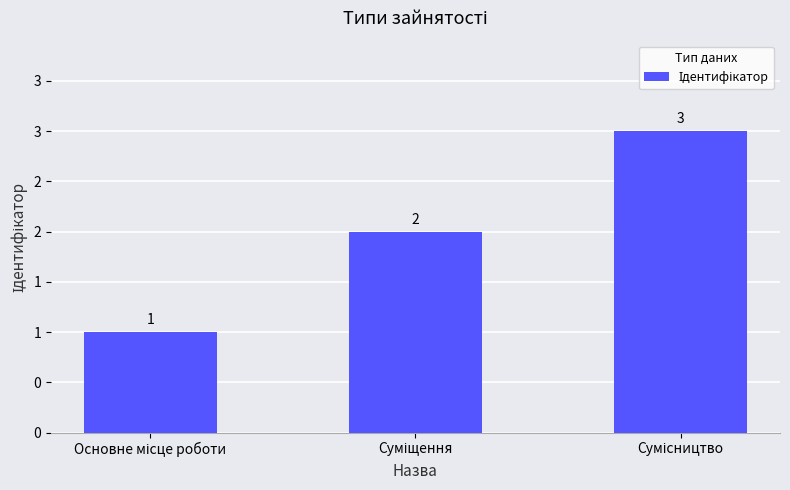

Reading right to left, list all the values displayed in this chart.

3	2	1